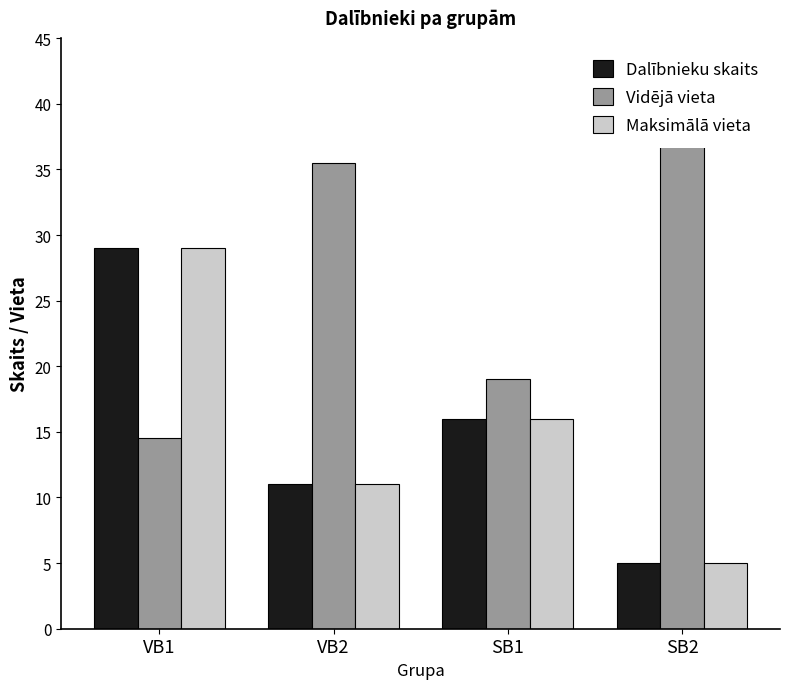

Reading left to right, transcribe all the data shown in this chart.

Dalībnieku skaits: VB1=29.0	VB2=11.0	SB1=16.0	SB2=5.0
Vidējā vieta: VB1=14.5	VB2=35.5	SB1=19.0	SB2=37.0
Maksimālā vieta: VB1=29.0	VB2=11.0	SB1=16.0	SB2=5.0